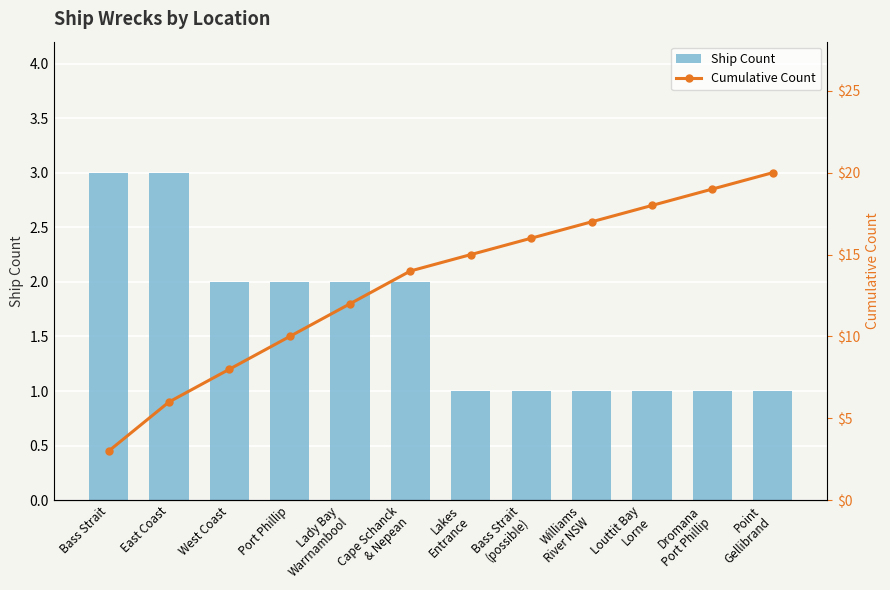

What is the difference between the maximum and minimum values in the Cumulative Count series?

17